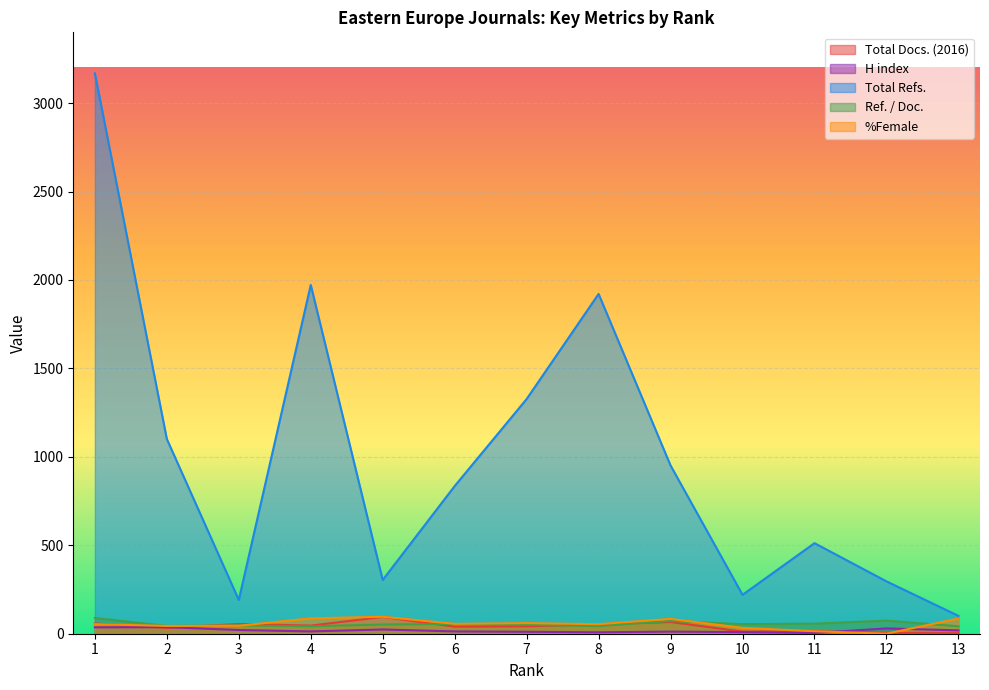

True or false: Ref. / Doc. and H index intersect in this chart.

False